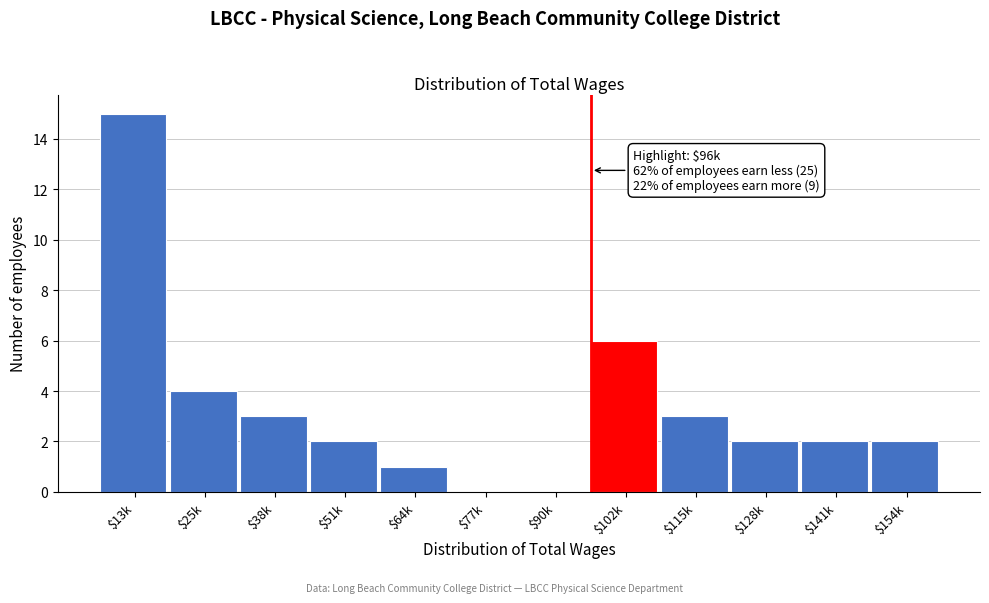

What is the sum of all values?

40